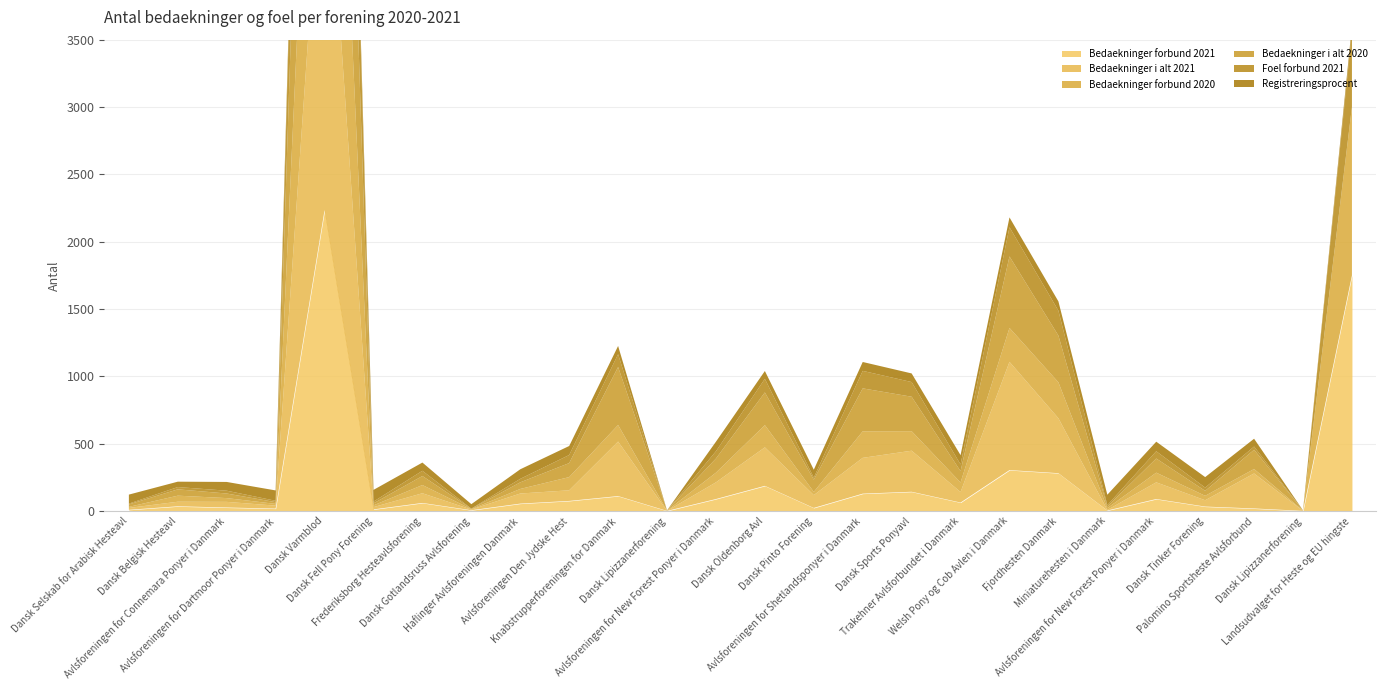

Reading right to left, extract all data points from this chart.

Bedaekninger forbund 2021: Landsudvalget for Heste og EU hingste=1749	Dansk Lipizzanerforening=0	Palomino Sportsheste Avlsforbund=18	Dansk Tinker Forening=32	Avlsforeningen for New Forest Ponyer i Danmark=88	Miniaturehesten i Danmark=3	Fjordhesten Danmark=280	Welsh Pony og Cob Avlen i Danmark=303	Trakehner Avlsforbundet i Danmark=62	Dansk Sports Ponyavl=142	Avlsforeningen for Shetlandsponyer i Danmark=128	Dansk Pinto Forening=22	Dansk Oldenborg Avl=186	Avlsforeningen for New Forest Ponyer i Danmark=88	Dansk Lipizzanerforening=0	Knabstrupperforeningen for Danmark=110	Avlsforeningen Den Jydske Hest=74	Haflinger Avlsforeningen Danmark=54	Dansk Gotlandsruss Avlsforening=5	Frederiksborg Hesteavlsforening=59	Dansk Fell Pony Forening=11	Dansk Varmblod=2234	Avlsforeningen for Dartmoor Ponyer i Danmark=17	Avlsforeningen for Connemara Ponyer i Danmark=25	Dansk Belgisk Hesteavl=34	Dansk Selskab for Arabisk Hesteavl=8
Bedaekninger i alt 2021: Landsudvalget for Heste og EU hingste=0	Dansk Lipizzanerforening=0	Palomino Sportsheste Avlsforbund=260	Dansk Tinker Forening=47	Avlsforeningen for New Forest Ponyer i Danmark=124	Miniaturehesten i Danmark=4	Fjordhesten Danmark=408	Welsh Pony og Cob Avlen i Danmark=804	Trakehner Avlsforbundet i Danmark=78	Dansk Sports Ponyavl=305	Avlsforeningen for Shetlandsponyer i Danmark=266	Dansk Pinto Forening=95	Dansk Oldenborg Avl=286	Avlsforeningen for New Forest Ponyer i Danmark=124	Dansk Lipizzanerforening=0	Knabstrupperforeningen for Danmark=405	Avlsforeningen Den Jydske Hest=79	Haflinger Avlsforeningen Danmark=75	Dansk Gotlandsruss Avlsforening=5	Frederiksborg Hesteavlsforening=72	Dansk Fell Pony Forening=17	Dansk Varmblod=3030	Avlsforeningen for Dartmoor Ponyer i Danmark=22	Avlsforeningen for Connemara Ponyer i Danmark=42	Dansk Belgisk Hesteavl=34	Dansk Selskab for Arabisk Hesteavl=14
Bedaekninger forbund 2020: Landsudvalget for Heste og EU hingste=1252	Dansk Lipizzanerforening=2	Palomino Sportsheste Avlsforbund=33	Dansk Tinker Forening=33	Avlsforeningen for New Forest Ponyer i Danmark=72	Miniaturehesten i Danmark=13	Fjordhesten Danmark=267	Welsh Pony og Cob Avlen i Danmark=252	Trakehner Avlsforbundet i Danmark=71	Dansk Sports Ponyavl=145	Avlsforeningen for Shetlandsponyer i Danmark=197	Dansk Pinto Forening=24	Dansk Oldenborg Avl=165	Avlsforeningen for New Forest Ponyer i Danmark=72	Dansk Lipizzanerforening=2	Knabstrupperforeningen for Danmark=123	Avlsforeningen Den Jydske Hest=98	Haflinger Avlsforeningen Danmark=34	Dansk Gotlandsruss Avlsforening=3	Frederiksborg Hesteavlsforening=61	Dansk Fell Pony Forening=13	Dansk Varmblod=2703	Avlsforeningen for Dartmoor Ponyer i Danmark=13	Avlsforeningen for Connemara Ponyer i Danmark=28	Dansk Belgisk Hesteavl=45	Dansk Selskab for Arabisk Hesteavl=8
Bedaekninger i alt 2020: Landsudvalget for Heste og EU hingste=0	Dansk Lipizzanerforening=2	Palomino Sportsheste Avlsforbund=143	Dansk Tinker Forening=37	Avlsforeningen for New Forest Ponyer i Danmark=105	Miniaturehesten i Danmark=13	Fjordhesten Danmark=347	Welsh Pony og Cob Avlen i Danmark=531	Trakehner Avlsforbundet i Danmark=84	Dansk Sports Ponyavl=256	Avlsforeningen for Shetlandsponyer i Danmark=319	Dansk Pinto Forening=91	Dansk Oldenborg Avl=243	Avlsforeningen for New Forest Ponyer i Danmark=105	Dansk Lipizzanerforening=2	Knabstrupperforeningen for Danmark=431	Avlsforeningen Den Jydske Hest=104	Haflinger Avlsforeningen Danmark=49	Dansk Gotlandsruss Avlsforening=3	Frederiksborg Hesteavlsforening=67	Dansk Fell Pony Forening=15	Dansk Varmblod=3241	Avlsforeningen for Dartmoor Ponyer i Danmark=13	Avlsforeningen for Connemara Ponyer i Danmark=34	Dansk Belgisk Hesteavl=47	Dansk Selskab for Arabisk Hesteavl=18
Foel forbund 2021: Landsudvalget for Heste og EU hingste=559	Dansk Lipizzanerforening=0	Palomino Sportsheste Avlsforbund=24	Dansk Tinker Forening=24	Avlsforeningen for New Forest Ponyer i Danmark=54	Miniaturehesten i Danmark=10	Fjordhesten Danmark=185	Welsh Pony og Cob Avlen i Danmark=217	Trakehner Avlsforbundet i Danmark=50	Dansk Sports Ponyavl=109	Avlsforeningen for Shetlandsponyer i Danmark=130	Dansk Pinto Forening=15	Dansk Oldenborg Avl=101	Avlsforeningen for New Forest Ponyer i Danmark=54	Dansk Lipizzanerforening=0	Knabstrupperforeningen for Danmark=95	Avlsforeningen Den Jydske Hest=60	Haflinger Avlsforeningen Danmark=26	Dansk Gotlandsruss Avlsforening=1	Frederiksborg Hesteavlsforening=39	Dansk Fell Pony Forening=13	Dansk Varmblod=1834	Avlsforeningen for Dartmoor Ponyer i Danmark=10	Avlsforeningen for Connemara Ponyer i Danmark=21	Dansk Belgisk Hesteavl=17	Dansk Selskab for Arabisk Hesteavl=6
Registreringsprocent: Landsudvalget for Heste og EU hingste=44	Dansk Lipizzanerforening=0	Palomino Sportsheste Avlsforbund=58	Dansk Tinker Forening=78	Avlsforeningen for New Forest Ponyer i Danmark=71	Miniaturehesten i Danmark=77	Fjordhesten Danmark=69	Welsh Pony og Cob Avlen i Danmark=73	Trakehner Avlsforbundet i Danmark=69	Dansk Sports Ponyavl=64	Avlsforeningen for Shetlandsponyer i Danmark=66	Dansk Pinto Forening=59	Dansk Oldenborg Avl=58	Avlsforeningen for New Forest Ponyer i Danmark=71	Dansk Lipizzanerforening=0	Knabstrupperforeningen for Danmark=61	Avlsforeningen Den Jydske Hest=67	Haflinger Avlsforeningen Danmark=71	Dansk Gotlandsruss Avlsforening=33	Frederiksborg Hesteavlsforening=61	Dansk Fell Pony Forening=87	Dansk Varmblod=64	Avlsforeningen for Dartmoor Ponyer i Danmark=77	Avlsforeningen for Connemara Ponyer i Danmark=65	Dansk Belgisk Hesteavl=40	Dansk Selskab for Arabisk Hesteavl=67